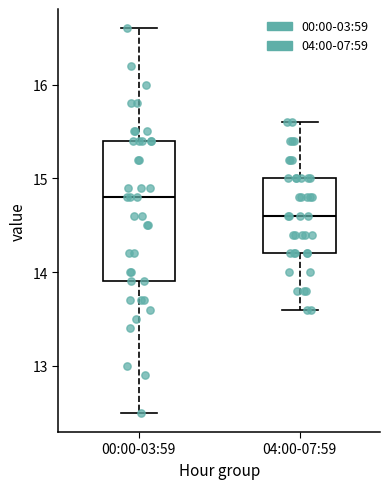

Reading left to right, read every box against the y-axis: the position of its median line, the range the box covers, and the ends of its whiskers. The values are not printed on the chart, so give them approximately, as read against the axis.

00:00-03:59: median 14.8, box 13.9 to 15.4, whiskers 12.5 to 16.6
04:00-07:59: median 14.6, box 14.2 to 15.0, whiskers 13.6 to 15.6